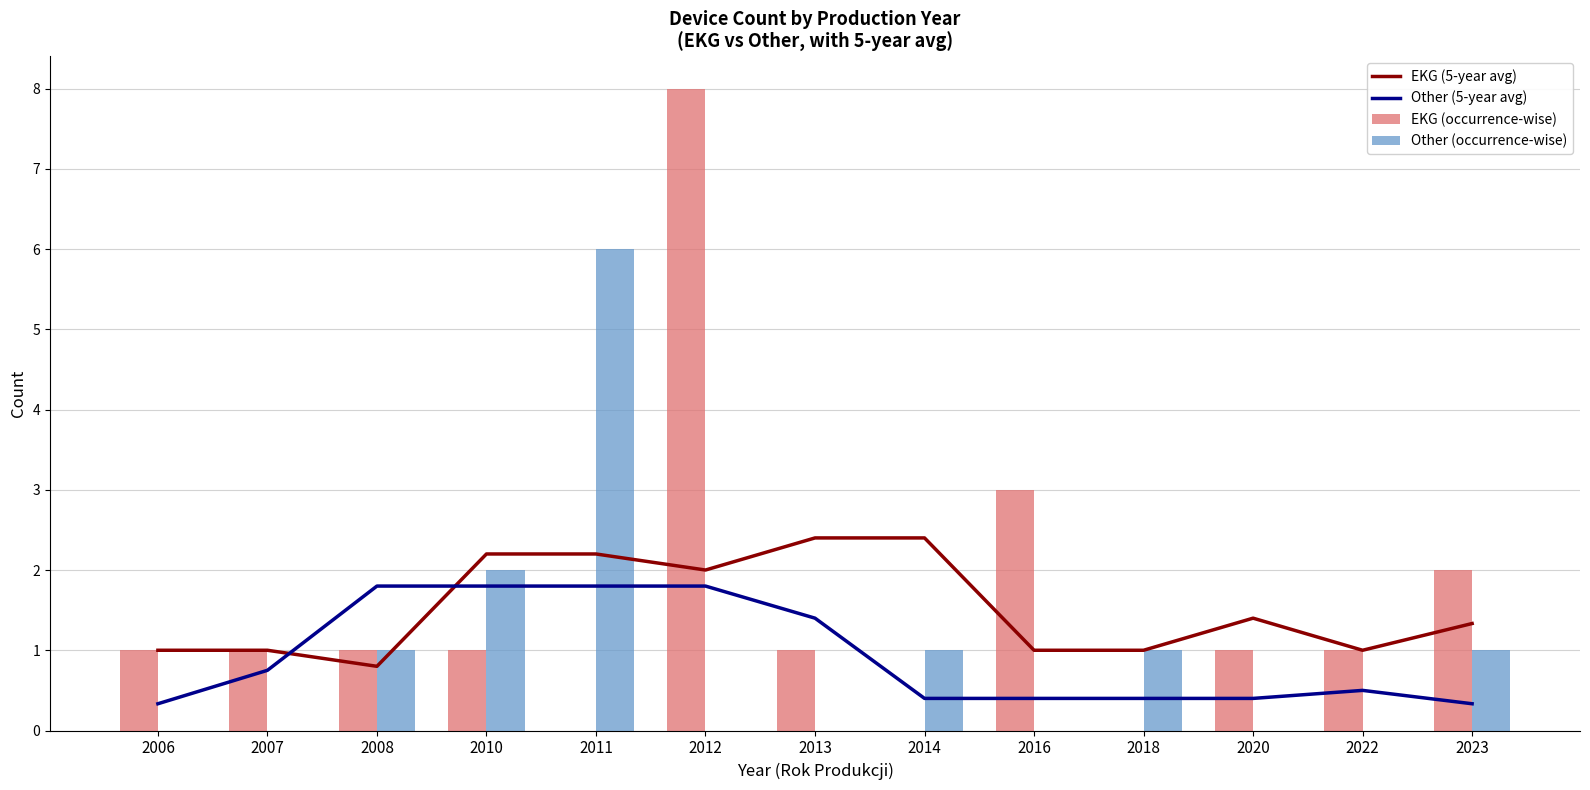

Does the chart contain stacked bars?

No